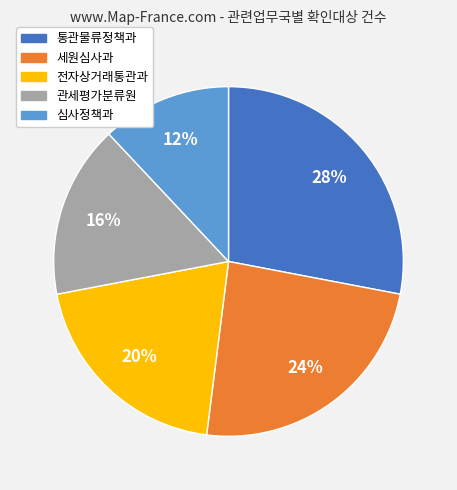

Which slice is the smallest?

심사정책과